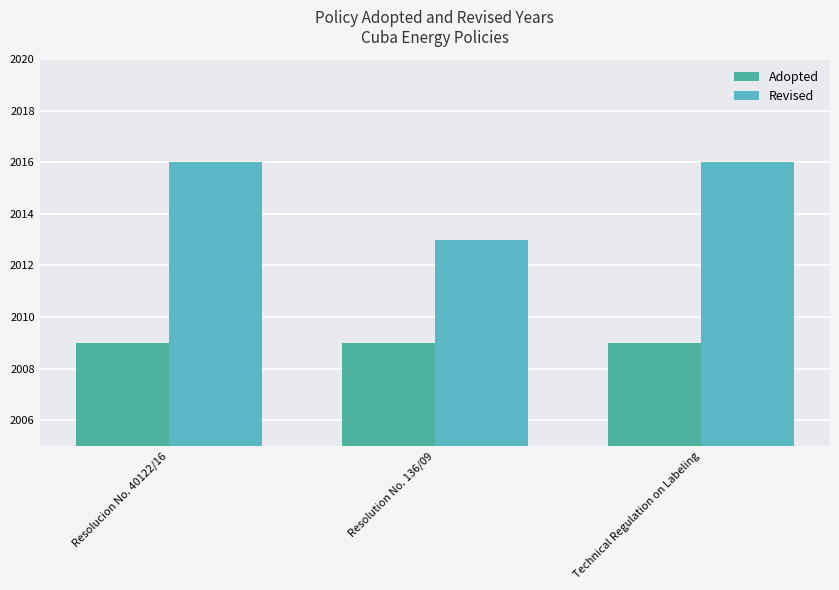

The value of Adopted at Resolution No. 136/09 is 967. True or false?

False